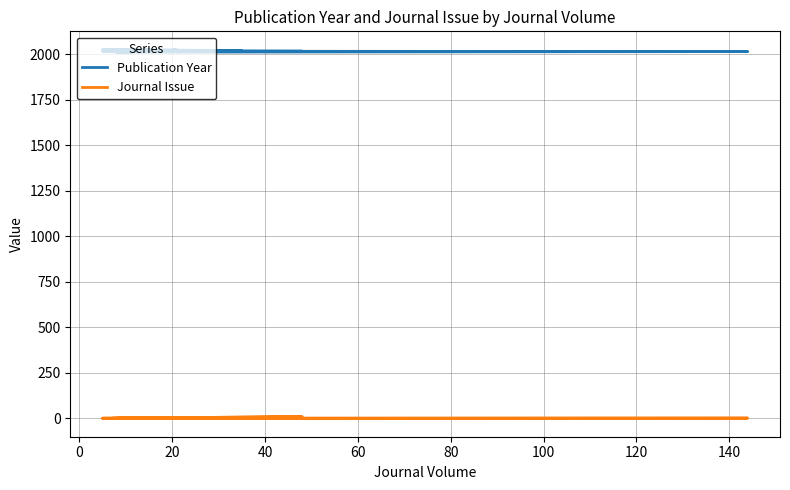

Between 0 and 40, which series saw the biggest shift?

Publication Year